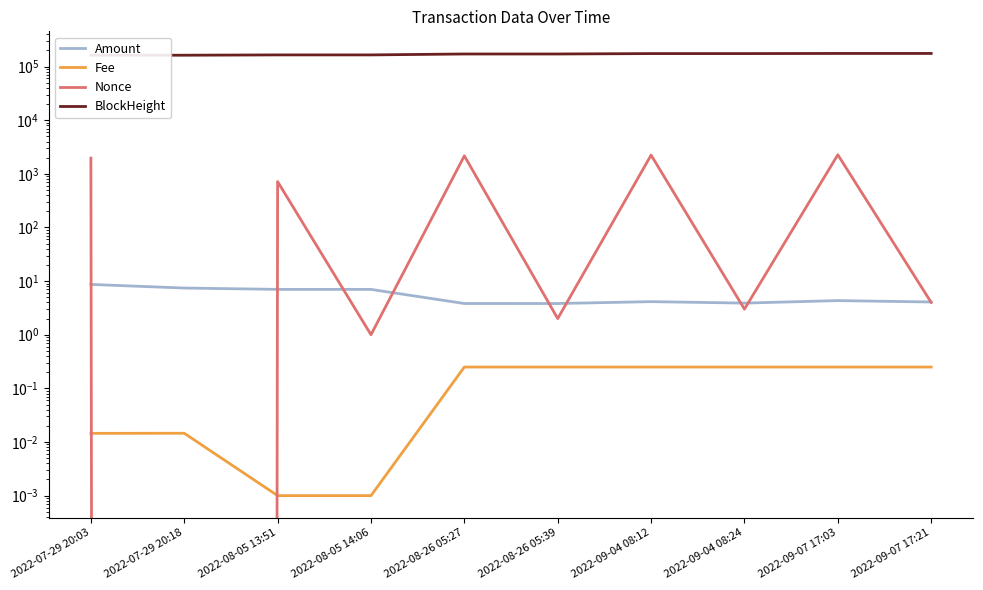

Reading left to right, transcribe all the data shown in this chart.

Amount: 8.7	7.4	7.0	7.0	3.8	3.8	4.1	3.9	4.3	4.1
Fee: 0.0	0.0	0.0	0.0	0.2	0.2	0.2	0.2	0.2	0.2
Nonce: 1961.0	0.0	716.0	1.0	2165.0	2.0	2234.0	3.0	2268.0	4.0
BlockHeight: 162815.0	162819.0	165006.0	165010.0	171689.0	171692.0	174642.0	174645.0	175709.0	175713.0